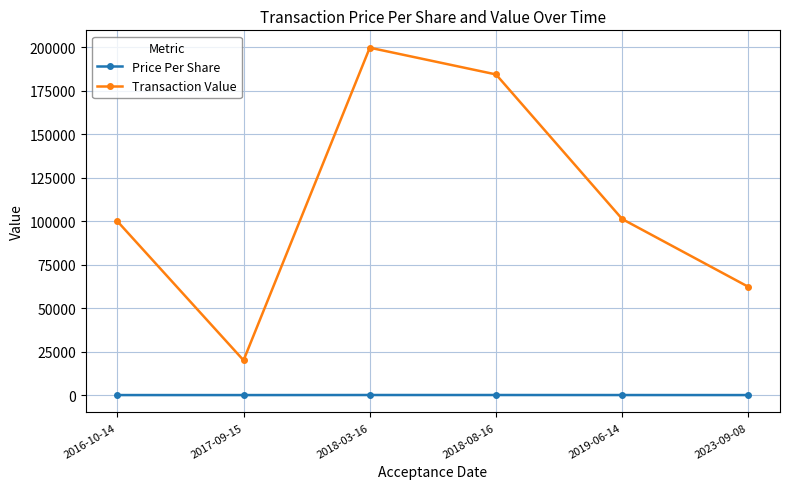

What is the sum of all Transaction Value values?

667769.0